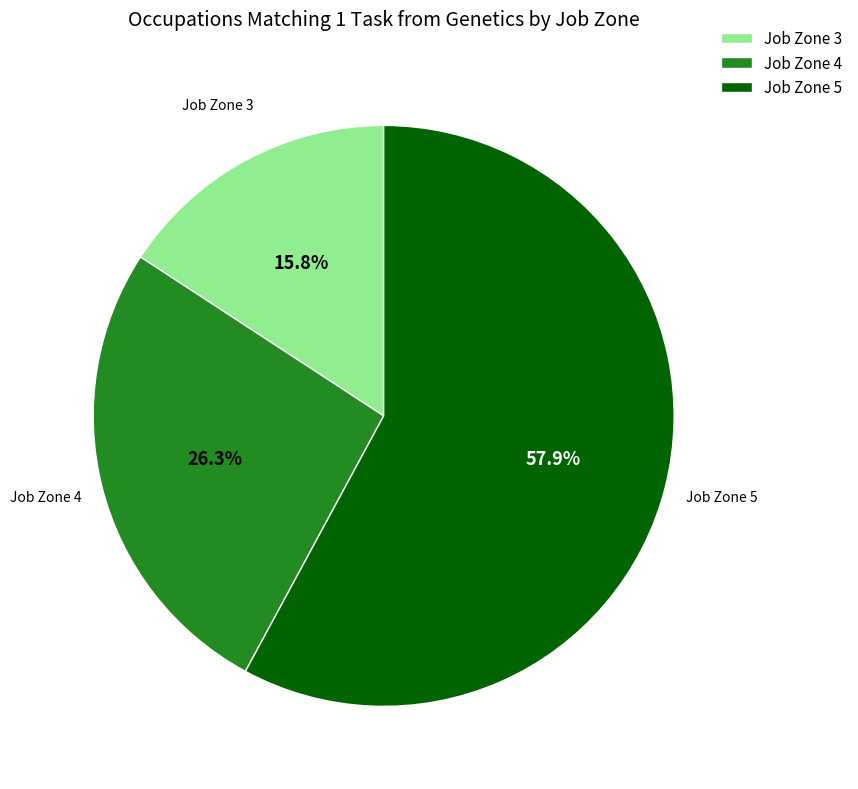

Between Job Zone 3 and Job Zone 5, which is larger?

Job Zone 5